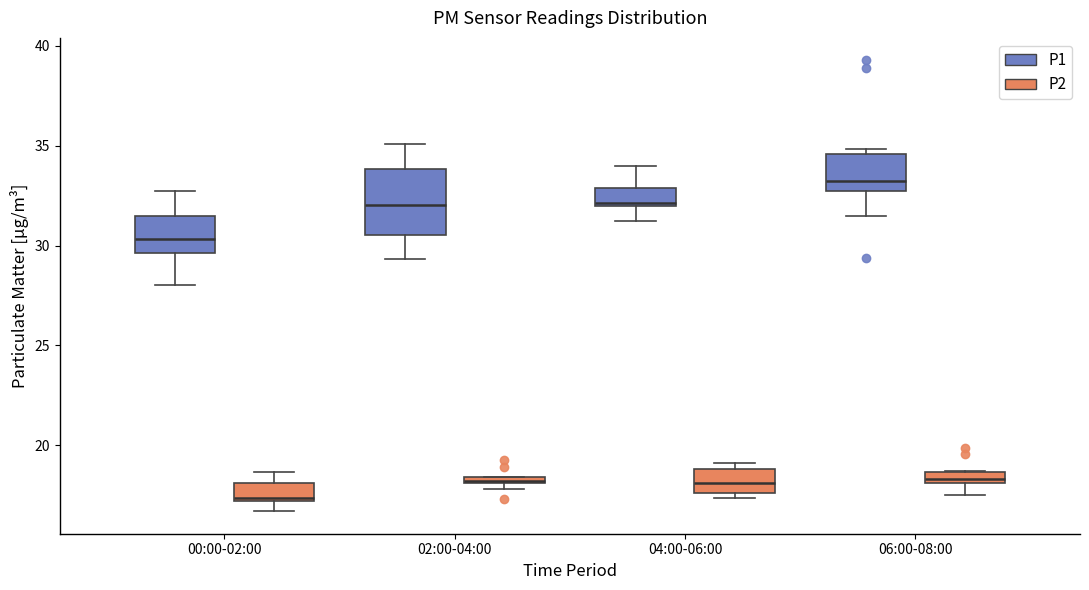

Which box has the highest median line?

06:00-08:00 (P1)